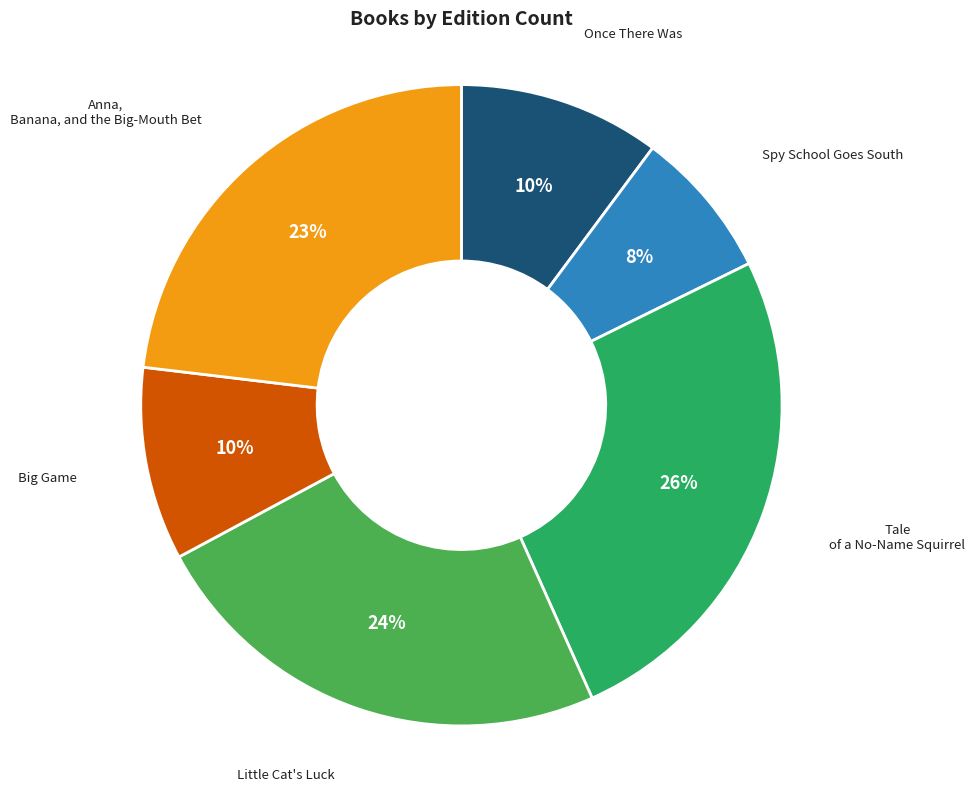

To the nearest percent, what is the average slice percentage?

17%